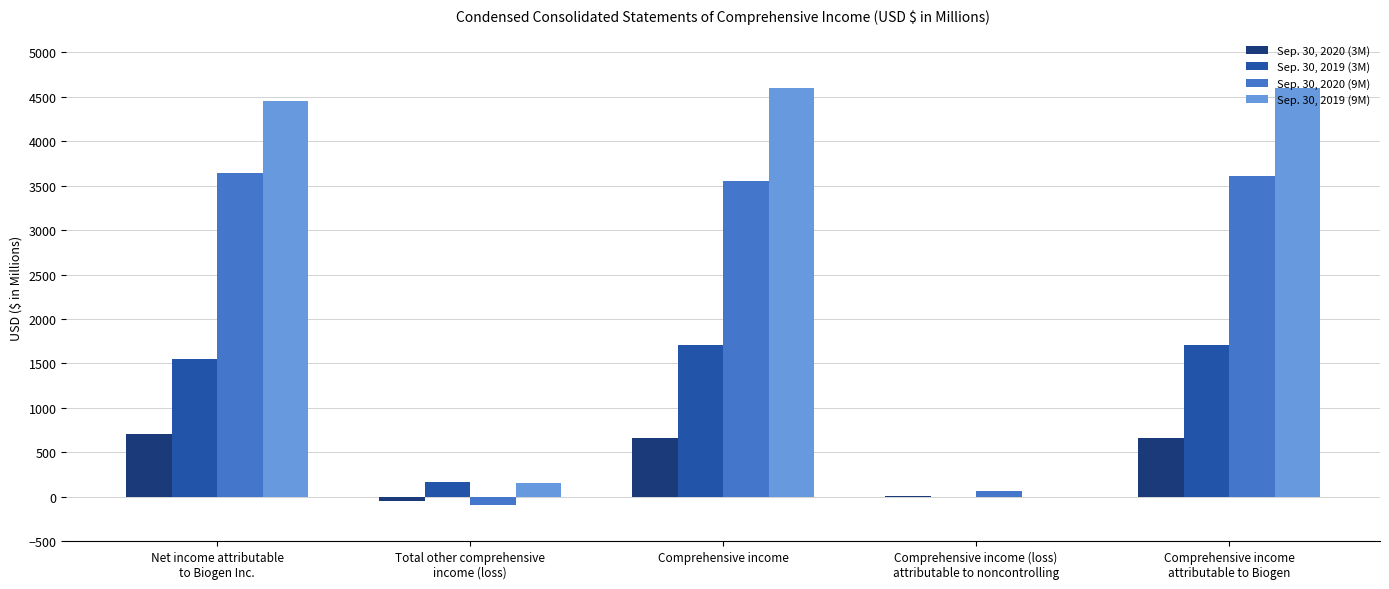

How many positive values does the Sep. 30, 2019 (3M) series have?

4